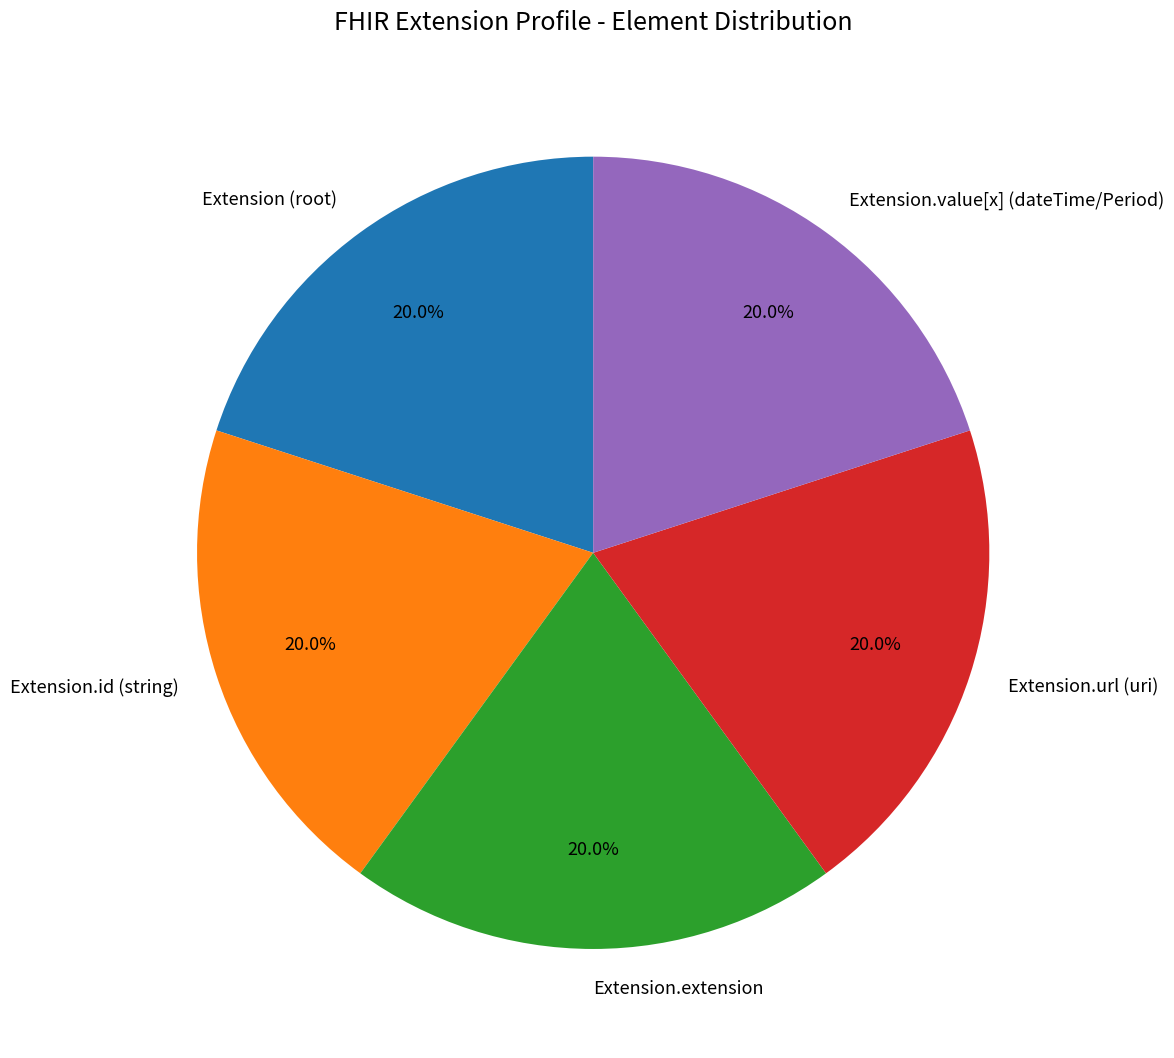

Does Extension.value[x] (dateTime/Period) account for over 50% of the chart?

No